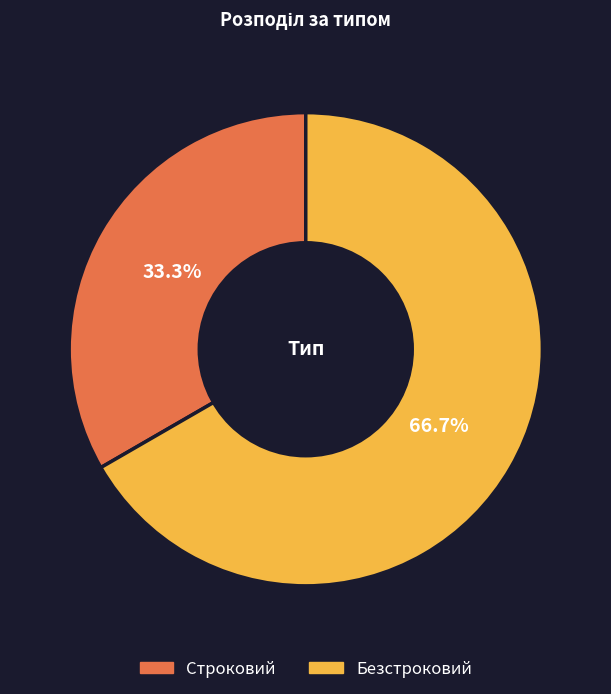

Which slice is the smallest?

Строковий